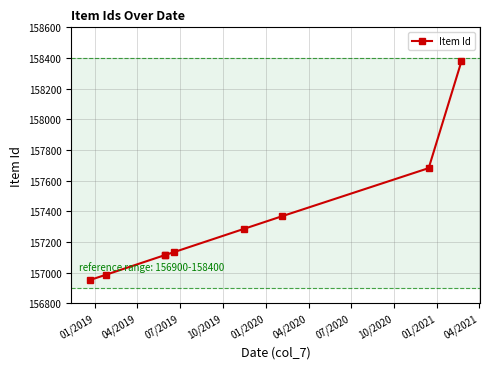

True or false: the data has more than 1 interior local peaks.

False